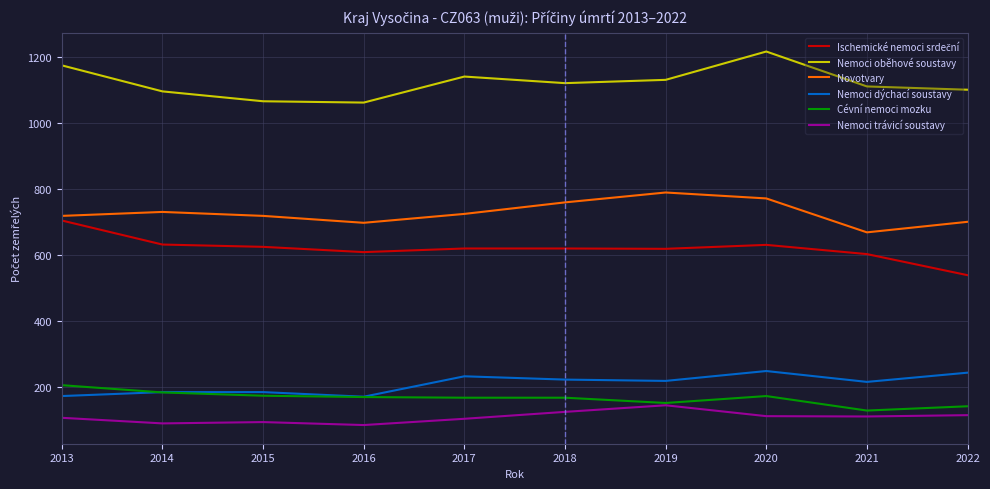

Which series has the largest total across all categories?

Nemoci oběhové soustavy